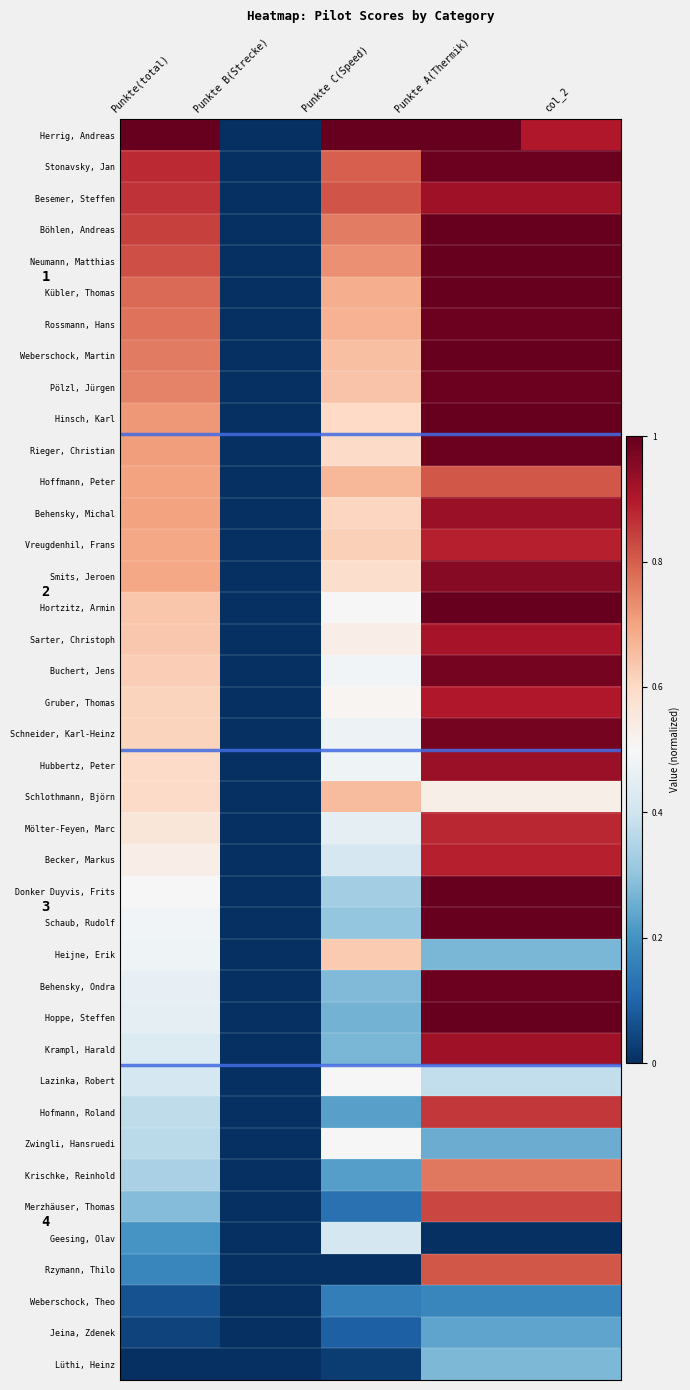

The value of Weberschock, Martin at col_2 is 0.6. True or false?

False